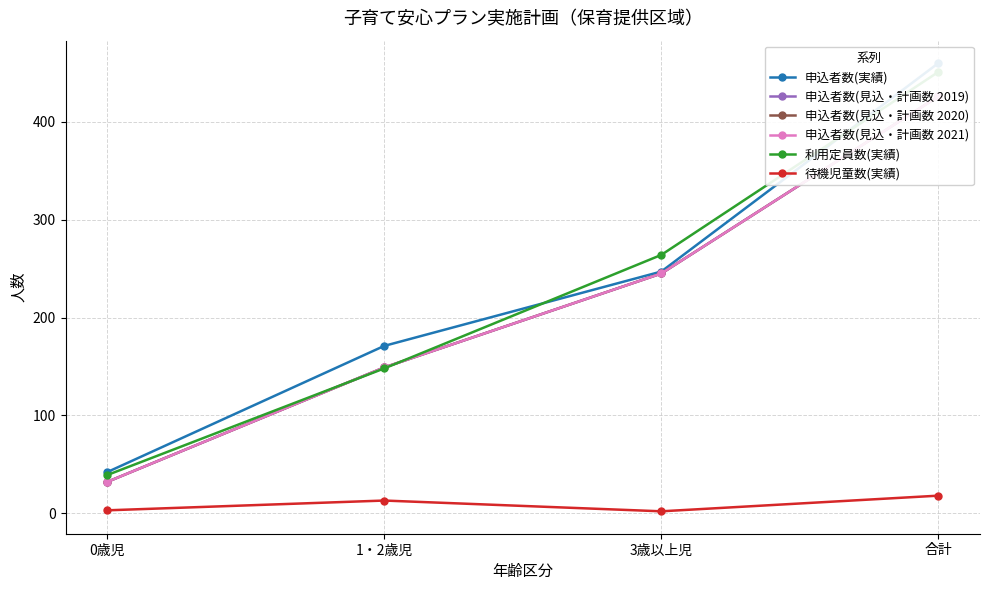

Does the chart have visible grid lines?

Yes